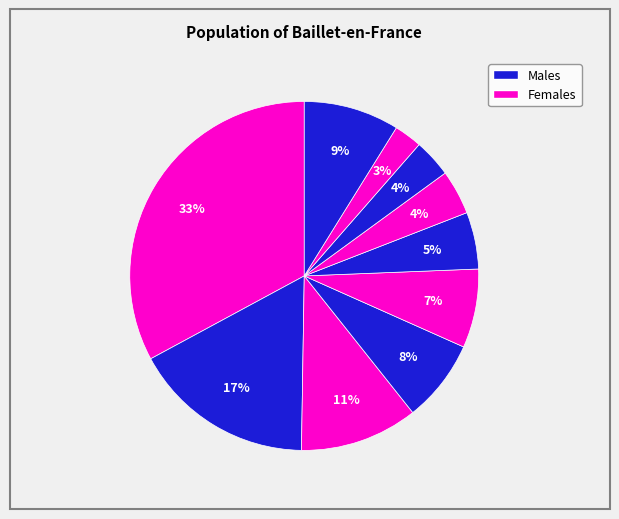

Count the number of slices in the pie.

10